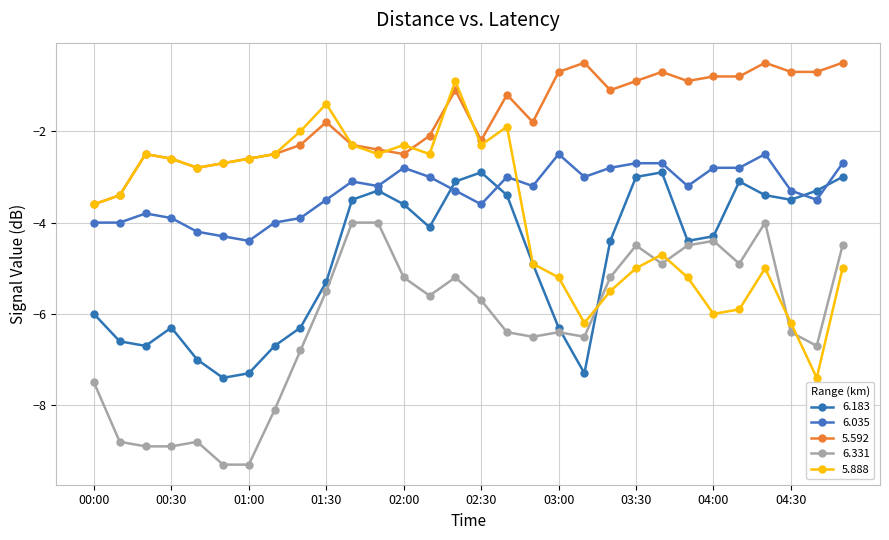

How many series are shown in this chart?

5